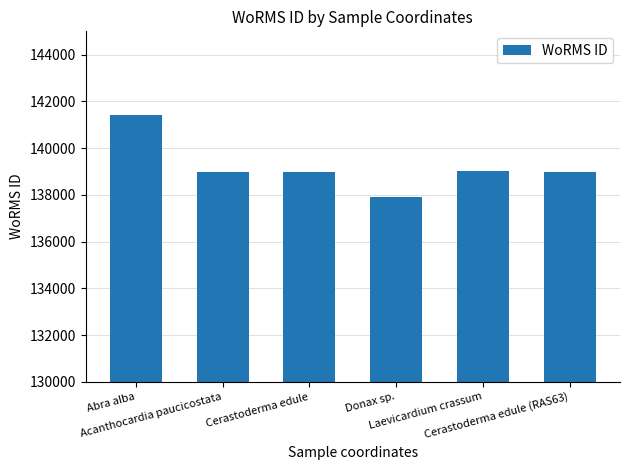

Count the number of data series in this chart.

1